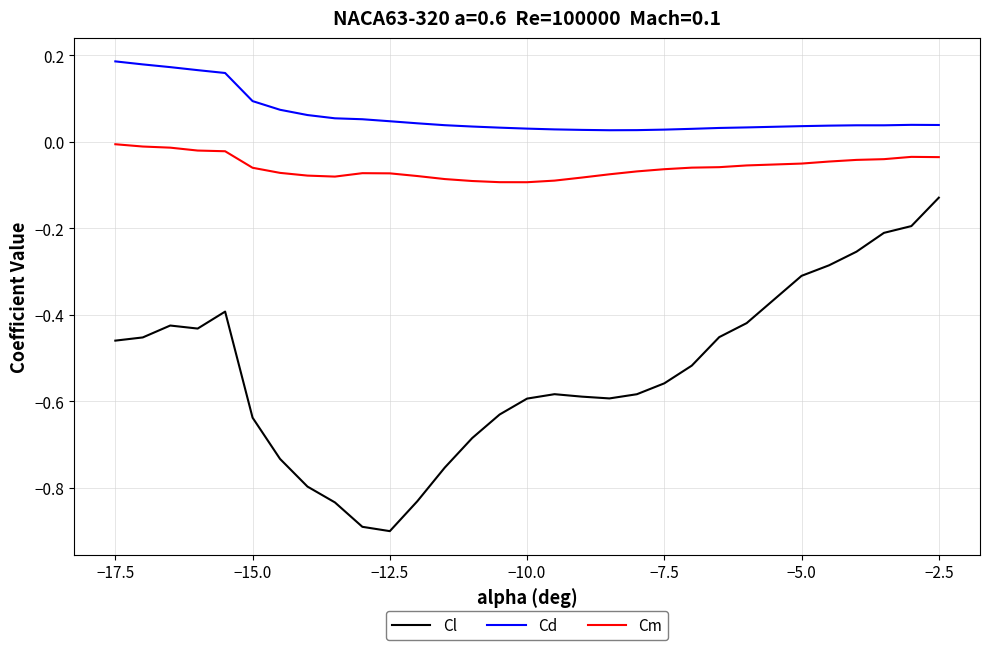

Which series has the largest range (max minus min)?

Cl